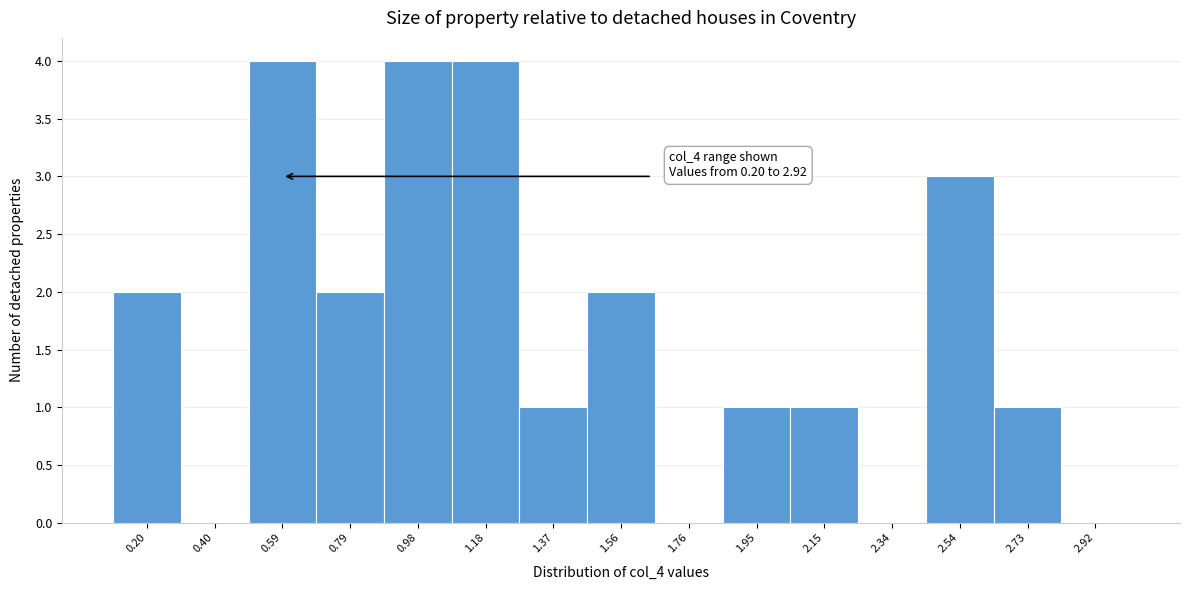

Reading left to right, list all the values displayed in this chart.

0.20=2	0.40=0	0.59=4	0.79=2	0.98=4	1.18=4	1.37=1	1.56=2	1.76=0	1.95=1	2.15=1	2.34=0	2.54=3	2.73=1	2.92=0